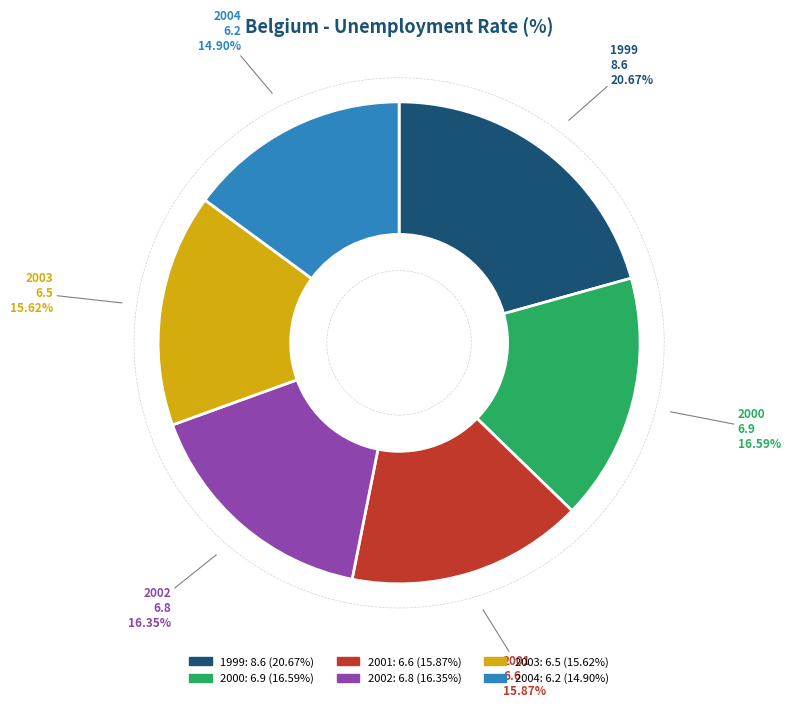

To the nearest percent, what is the difference between the 1999 and 2001 slice percentages?

5%